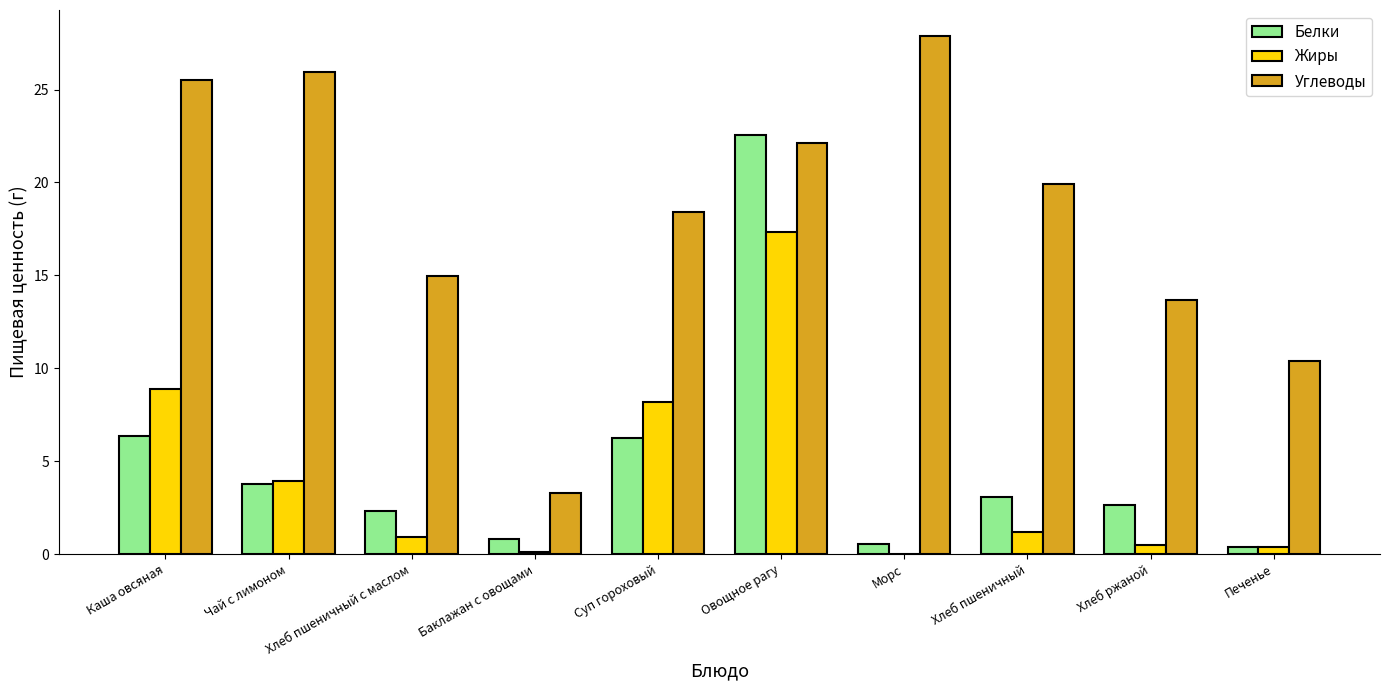

Between Овощное рагу and Печенье, which series saw the biggest shift?

Белки